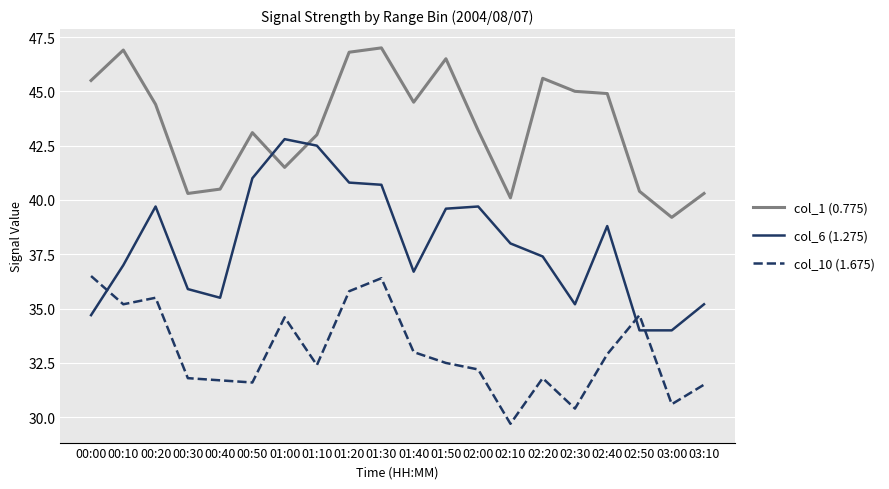

Where is the first local minimum for col_6 (1.275)?

00:40